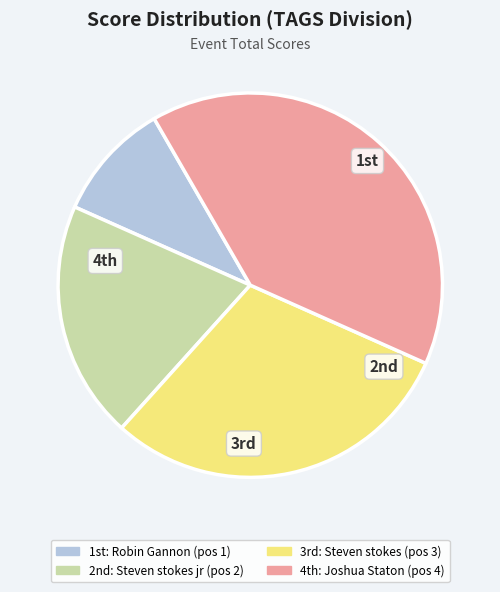

Is there a majority slice in this chart?

No